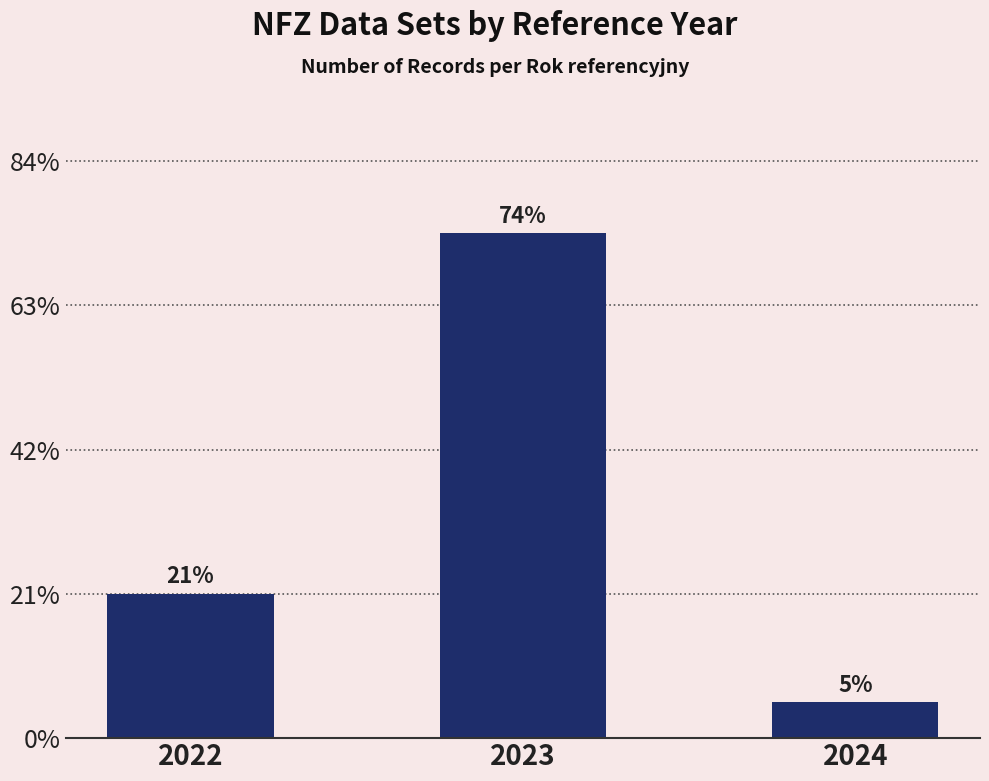

Does the chart contain stacked bars?

No